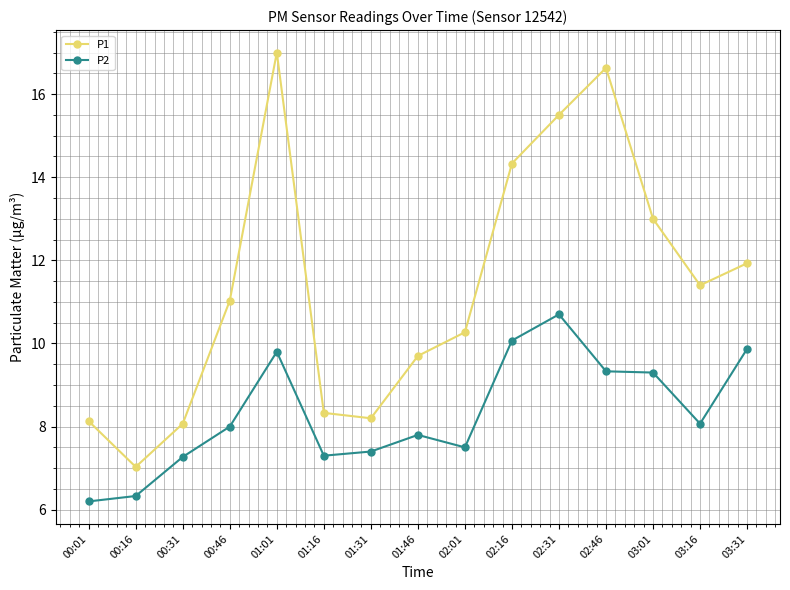

True or false: P2 has more than 0 interior local peaks.

True